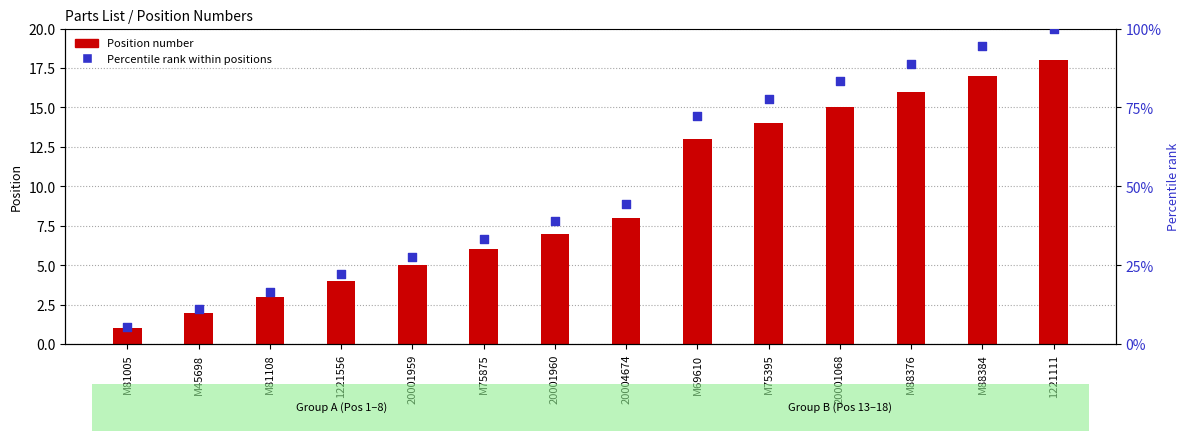

At how many categories does at least one series exceed 35?

8